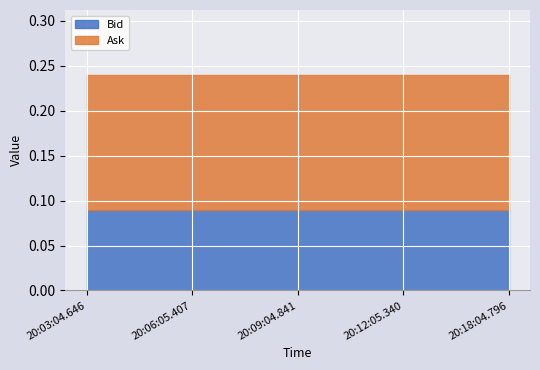

Rank the categories by Bid value from lowest to highest.

20:03:04.646, 20:06:05.407, 20:09:04.841, 20:12:05.340, 20:18:04.796